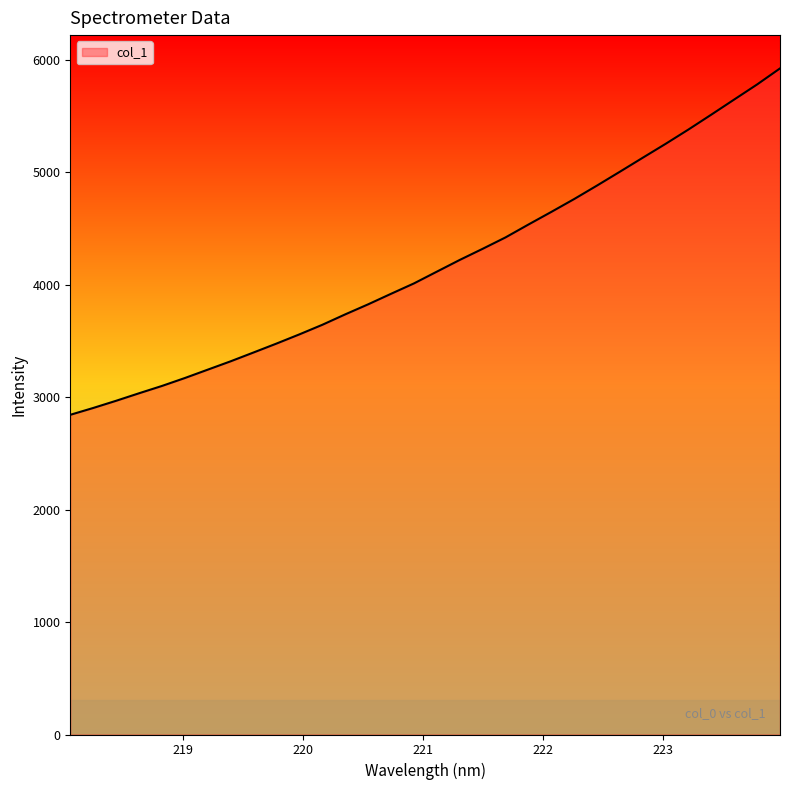

What is the difference between the maximum and minimum values?

3079.5